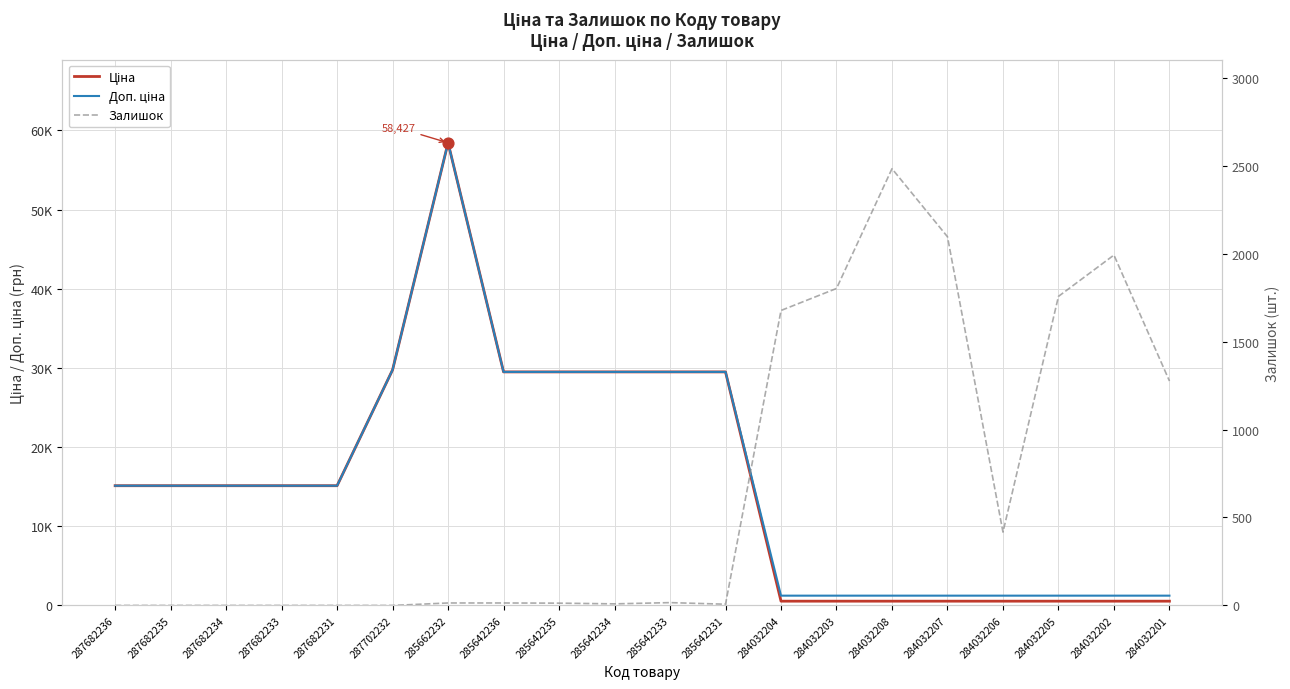

At how many categories does at least one series exceed 15706?

7